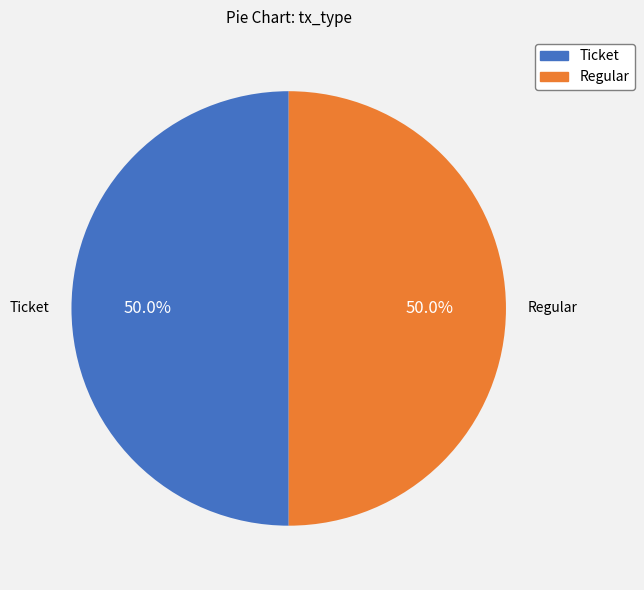

Approximately how many times larger is the value at Regular compared to Ticket?

1.0